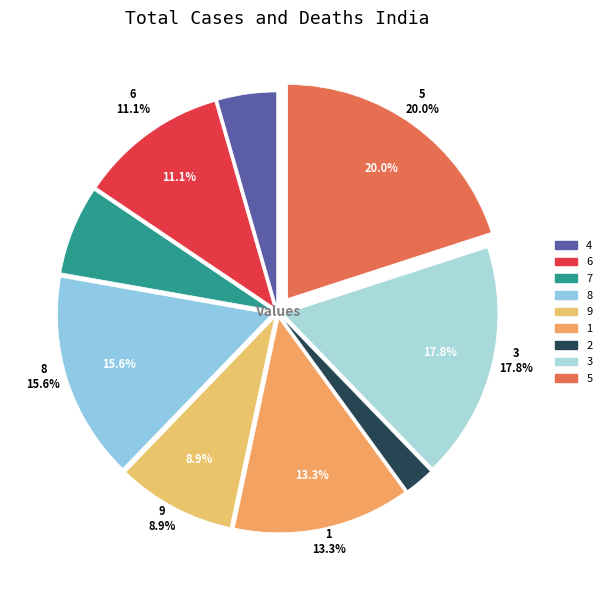

Which category has the biggest portion of the pie?

5